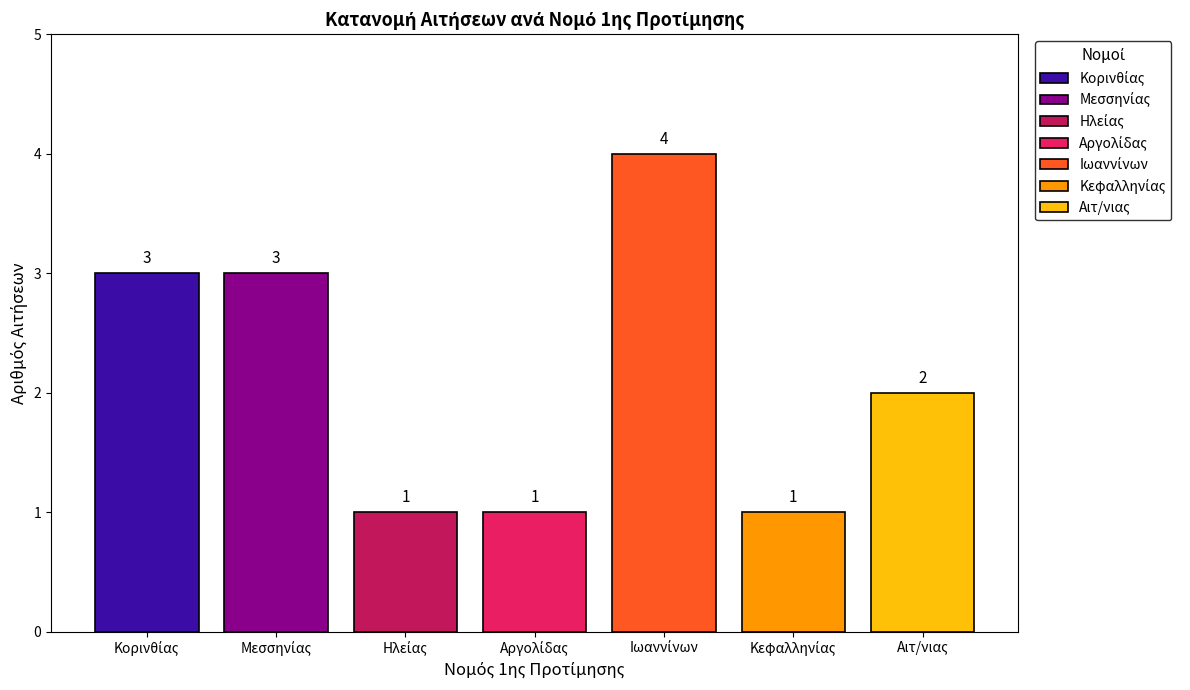

What is the maximum value shown in the chart?

4